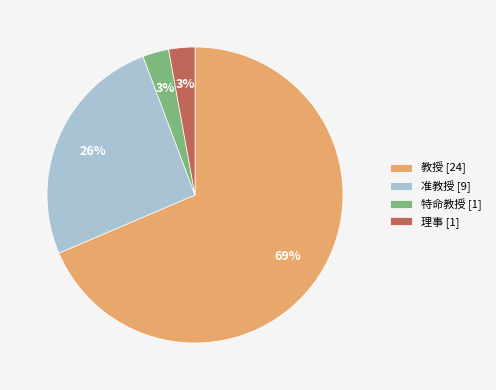

The 特命教授 slice represents 3% of the pie. True or false?

True